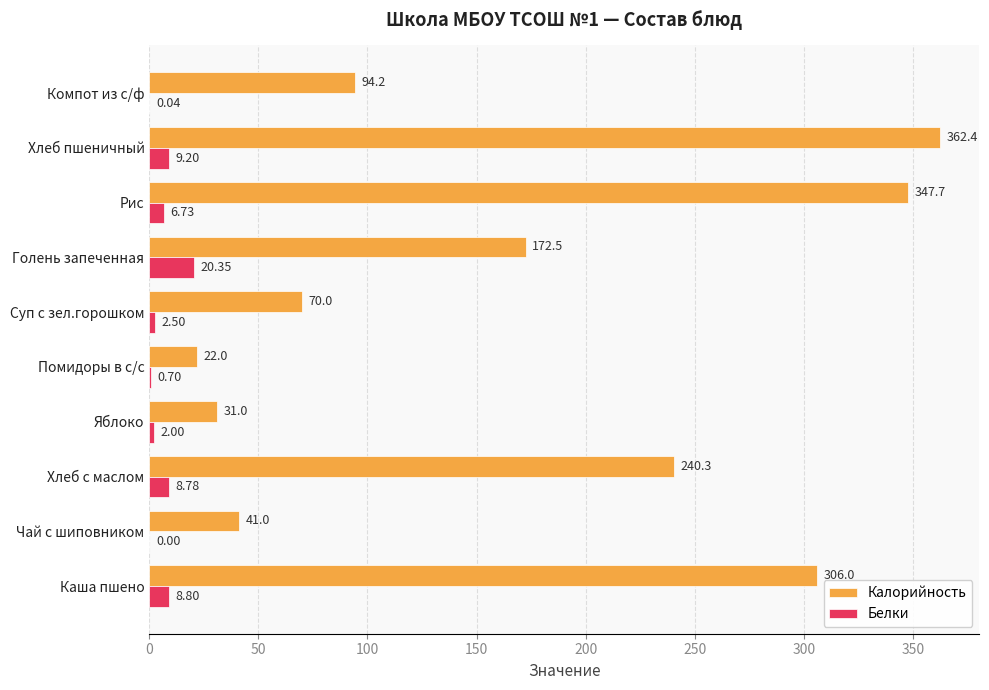

Which series has the largest total across all categories?

Калорийность